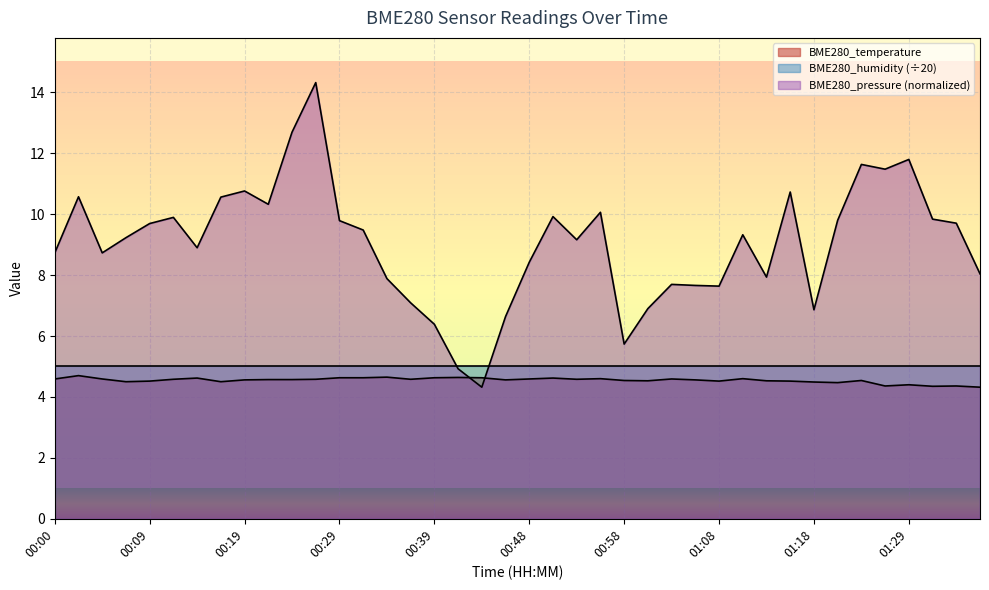

Which series has the largest range (max minus min)?

BME280_pressure (normalized)